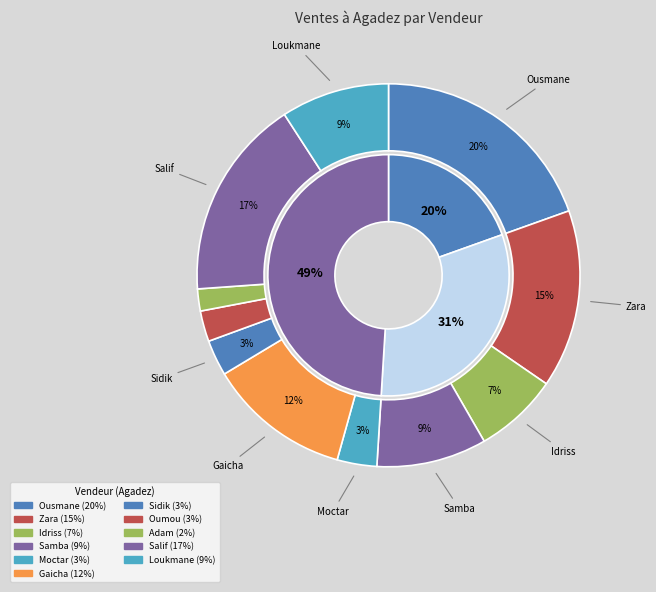

What is the total percentage of Samba and Oumou?

11.9%